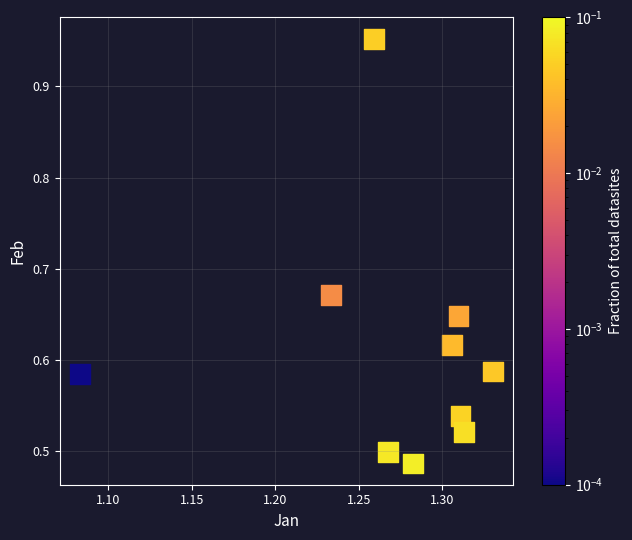

What is the average X value?

1.3